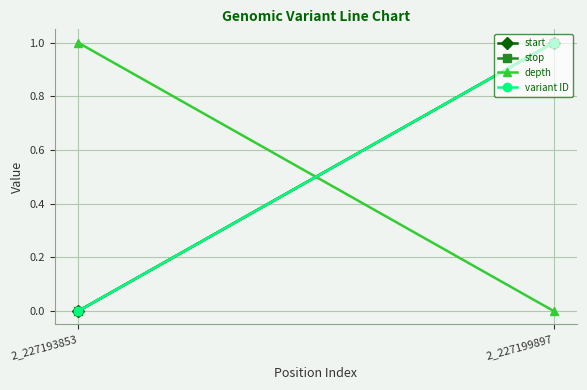

What is the approximate value of variant ID at 2_227199897?

1